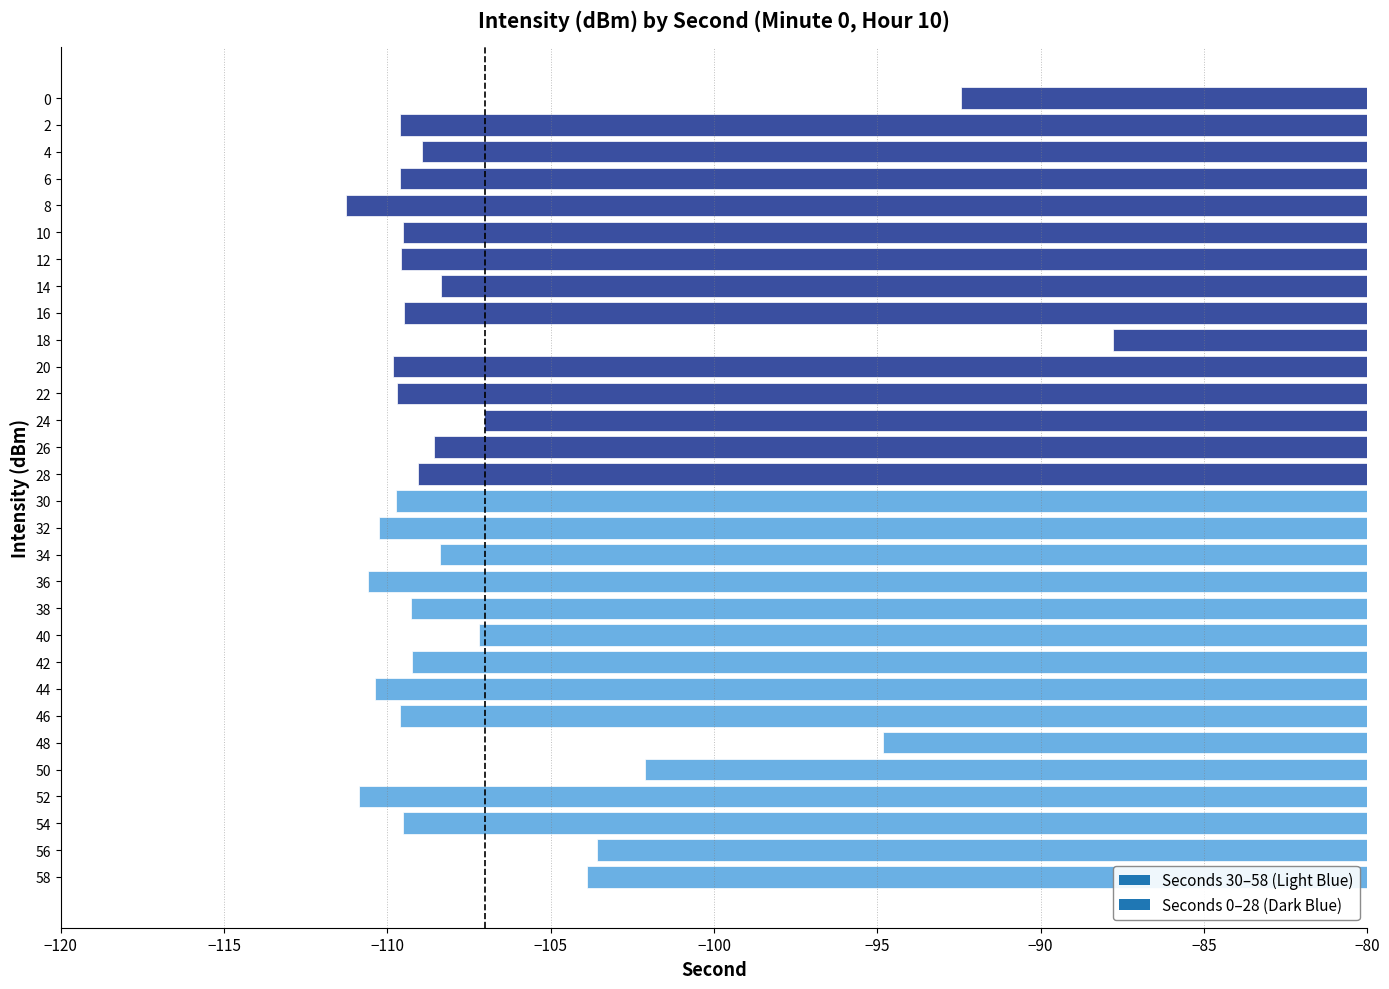

What is the difference between the second highest and second lowest values?

18.4